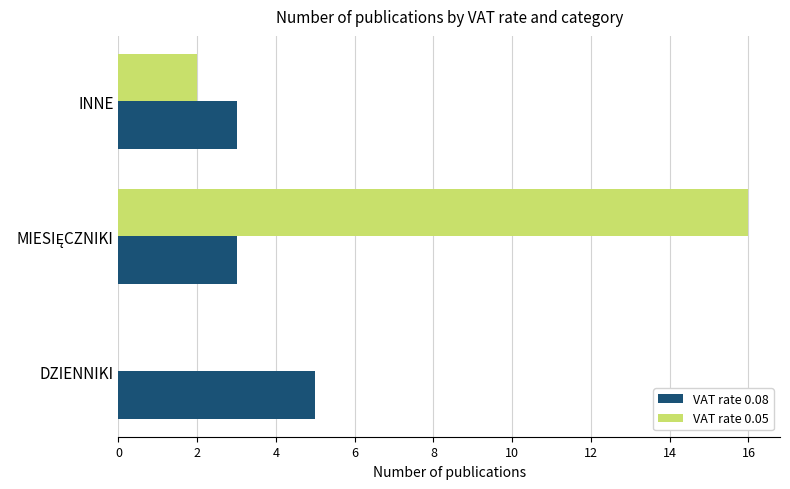

What is the greatest value displayed?

16